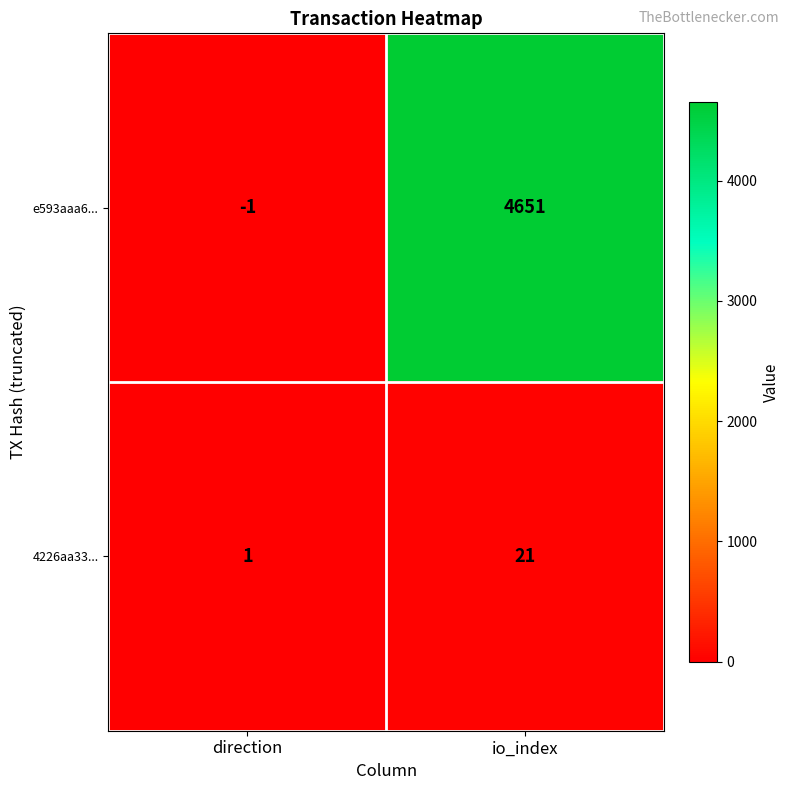

What is the sum of all 4226aa33... values?

22